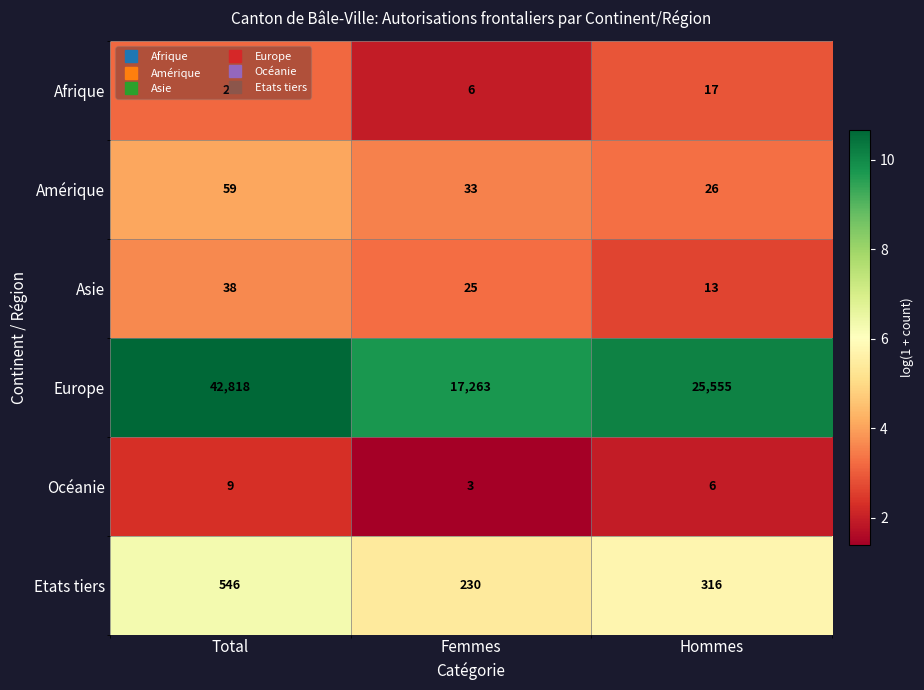

What is the average value of the Océanie series?

6